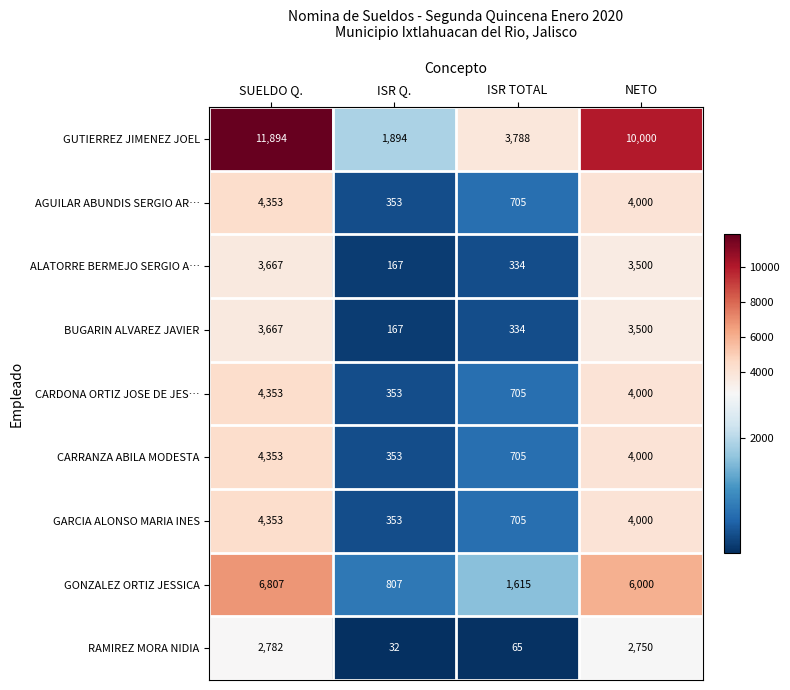

List the labels in order of BUGARIN ALVAREZ JAVIER value, largest first.

SUELDO Q., NETO, ISR TOTAL, ISR Q.